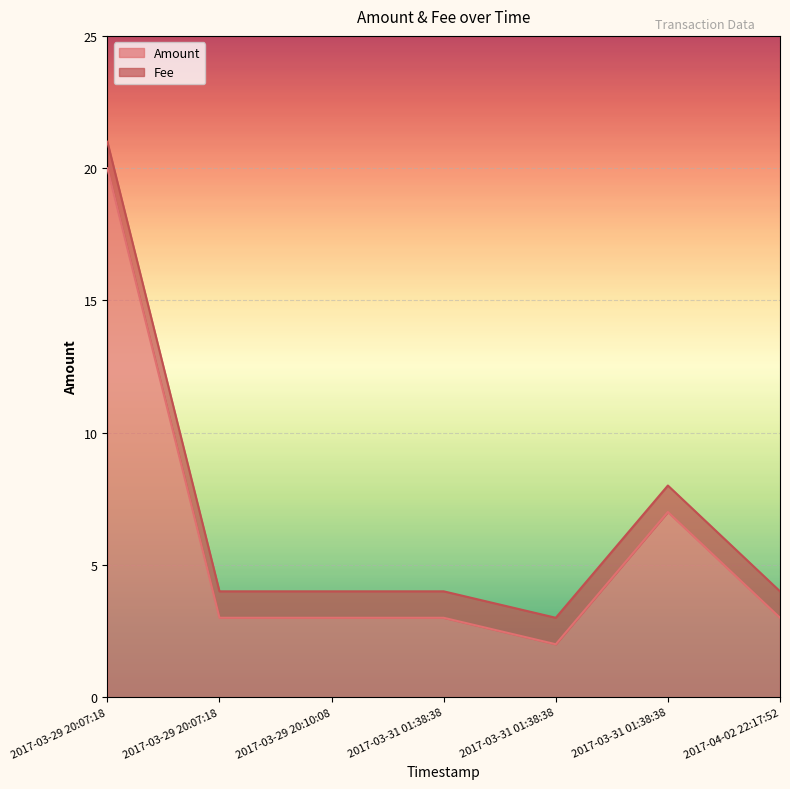

Where does the data first go above 3?

2017-03-29 20:07:18